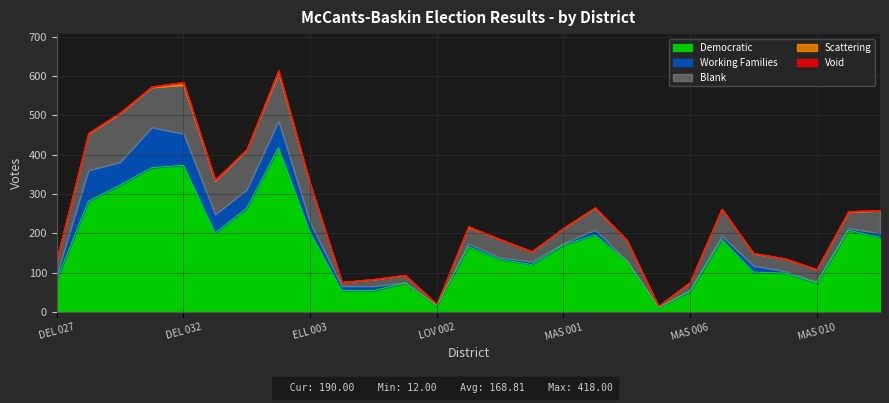

List the labels in order of Democratic value, smallest first.

MAS 005, LOV 002, MAS 006, ELL 008, ELL 009, LOV 001, MAS 010, DEL 027, MAS 009, MAS 008, LOV 005, MAS 004, LOV 004, LOV 003, MAS 001, MAS 007, MAS 012, MAS 003, DEL 033, ELL 003, MAS 011, DEL 034, DEL 029, DEL 030, DEL 031, DEL 032, ELL 001